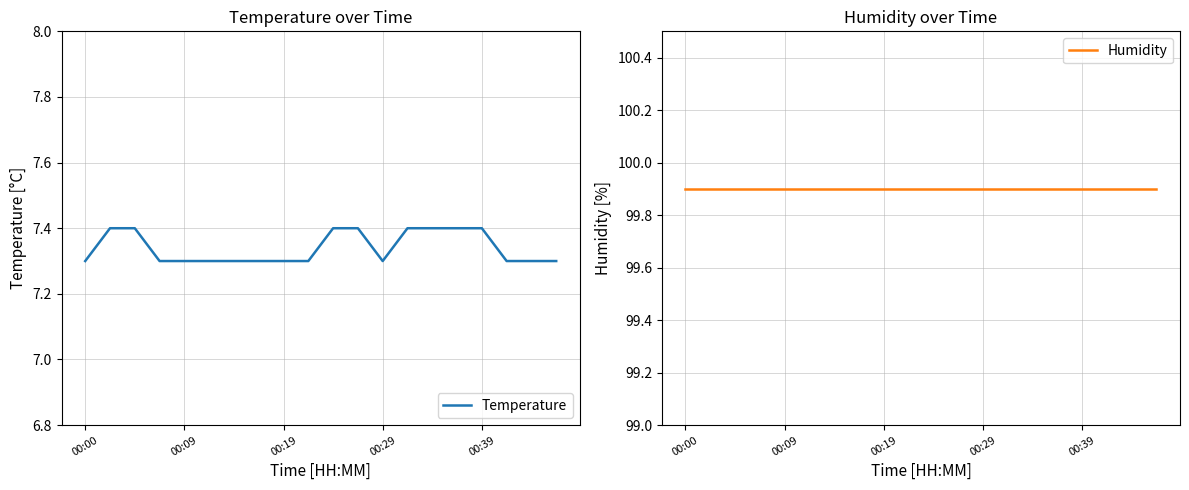

List the series in order of their peak value, highest first.

Humidity, Temperature